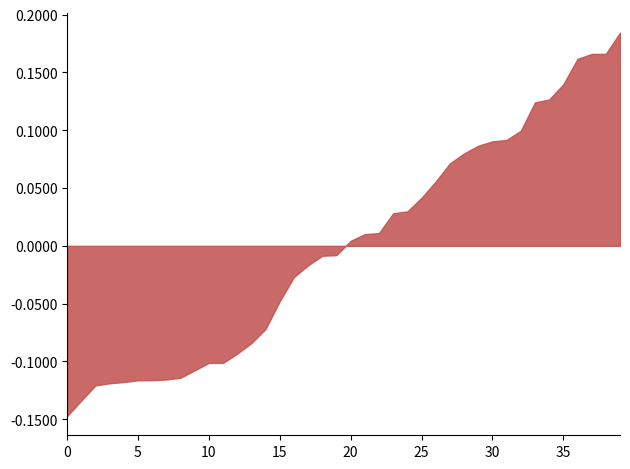

Where does the data first go above 0?

20